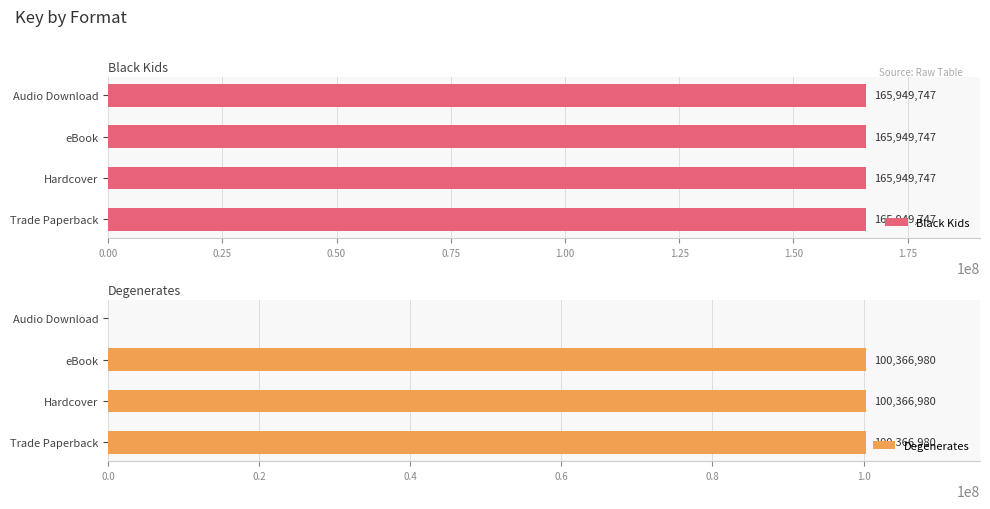

Between 0.50 and 0.75, which is larger?

0.50